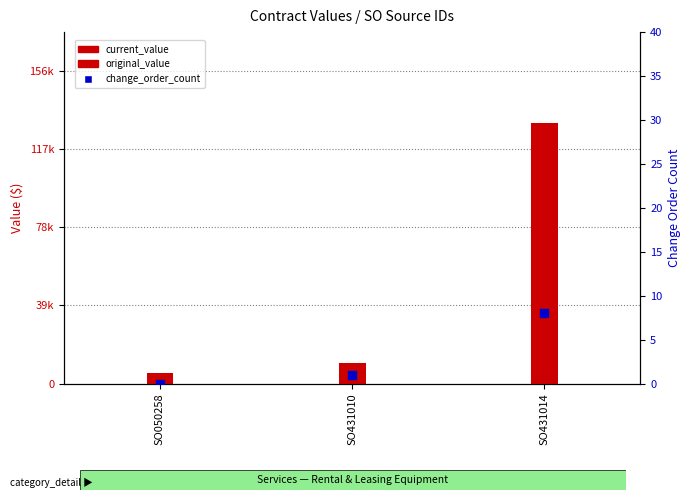

Which series has the largest total across all categories?

current_value